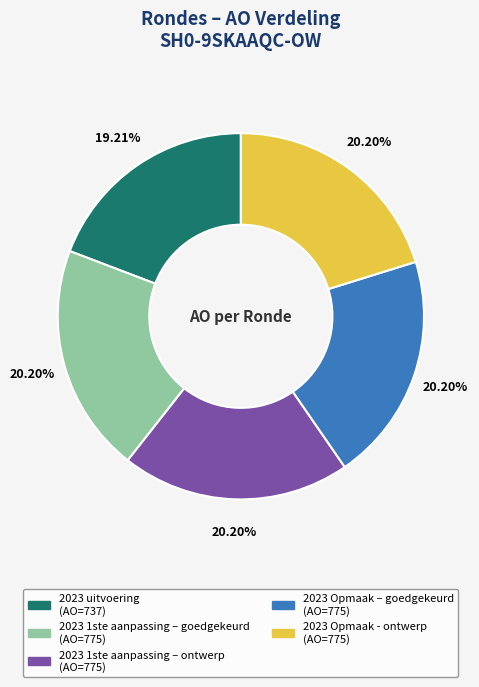

Count the number of slices in the pie.

5